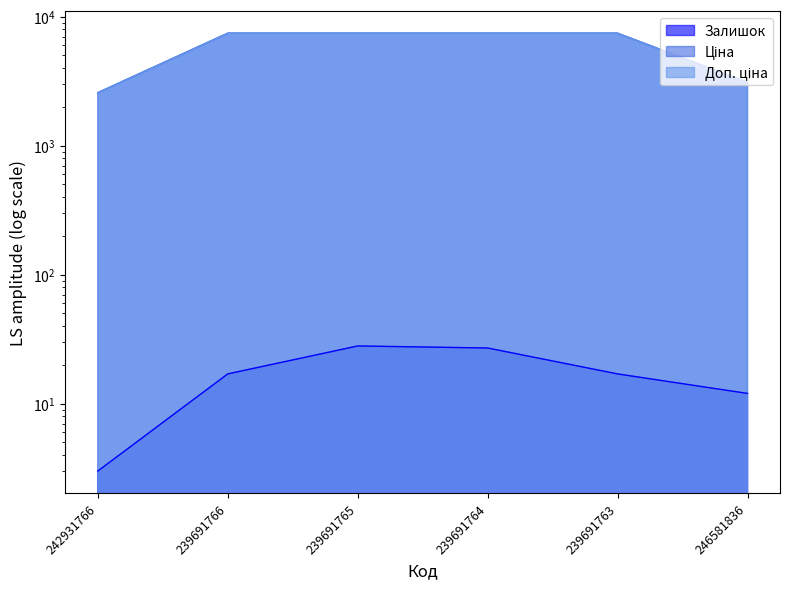

True or false: Ціна and Залишок cross at least once.

False